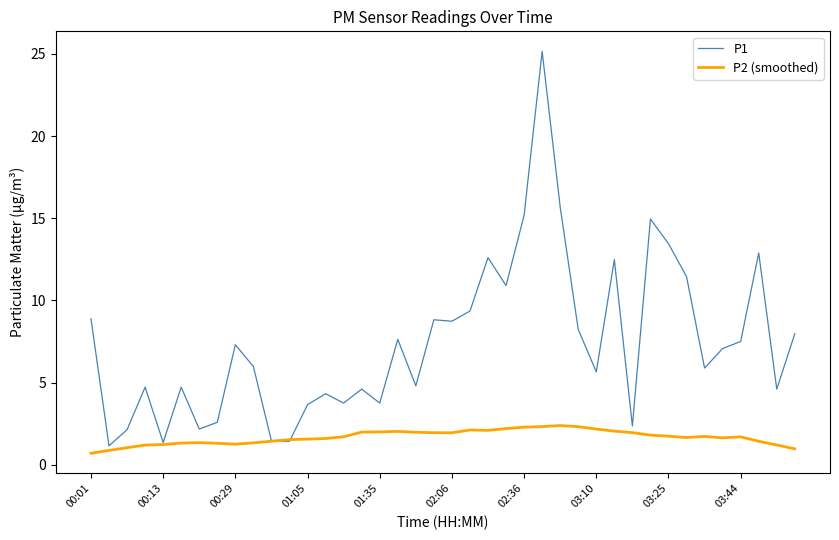

How many lines are shown in the chart?

2